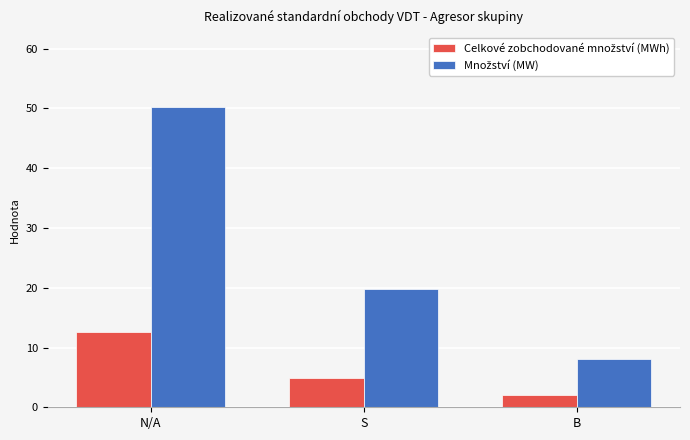

What is the total value across all series at N/A?

62.8